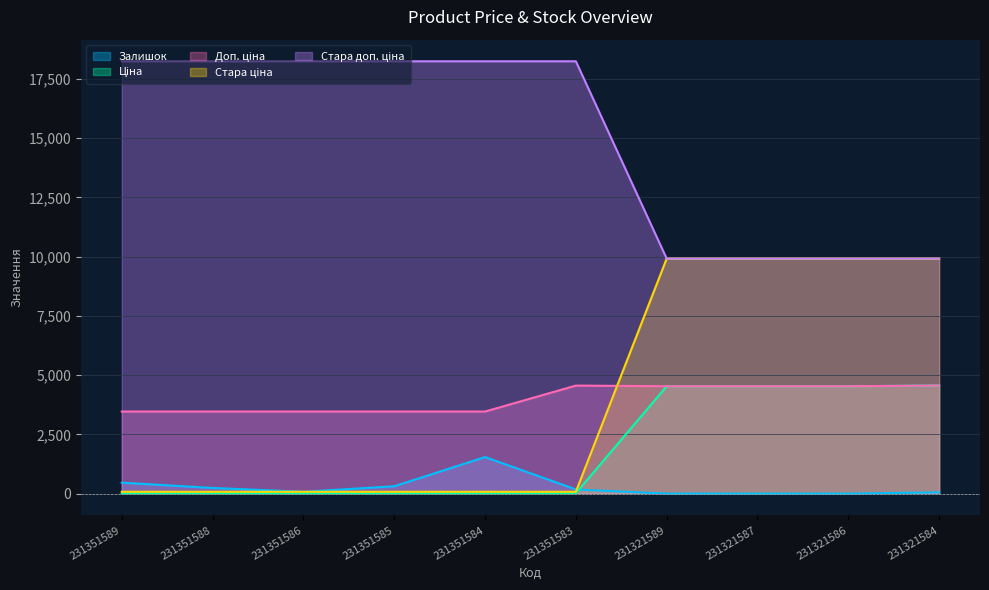

True or false: Залишок and Стара доп. ціна cross at least once.

False